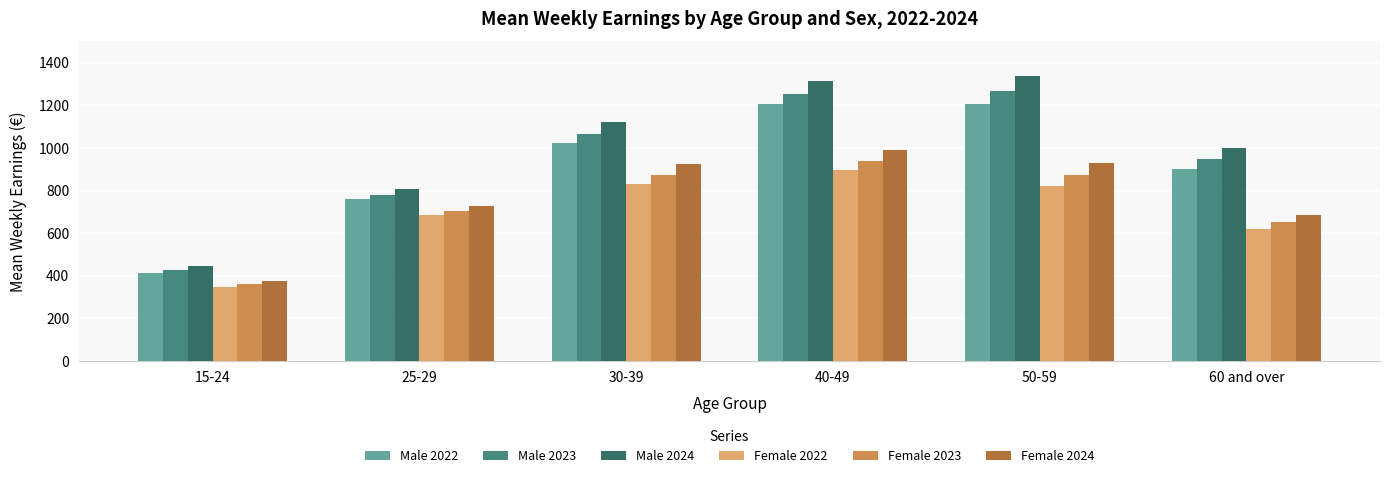

At 30-39, list the series in order from largest to smallest.

Male 2024, Male 2023, Male 2022, Female 2024, Female 2023, Female 2022